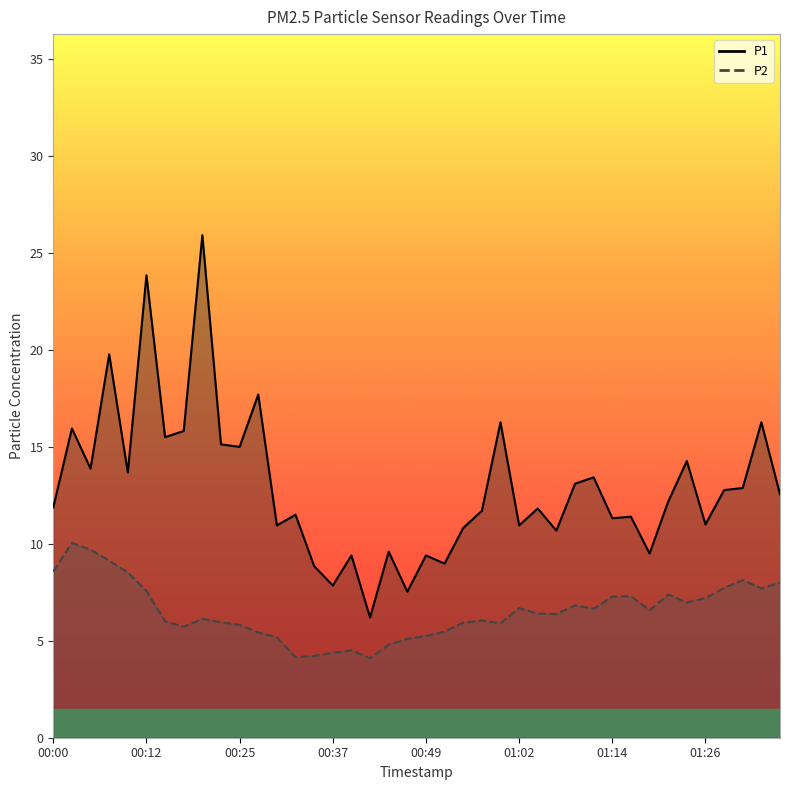

Rank the series by their average value, from lowest to highest.

P2, P1